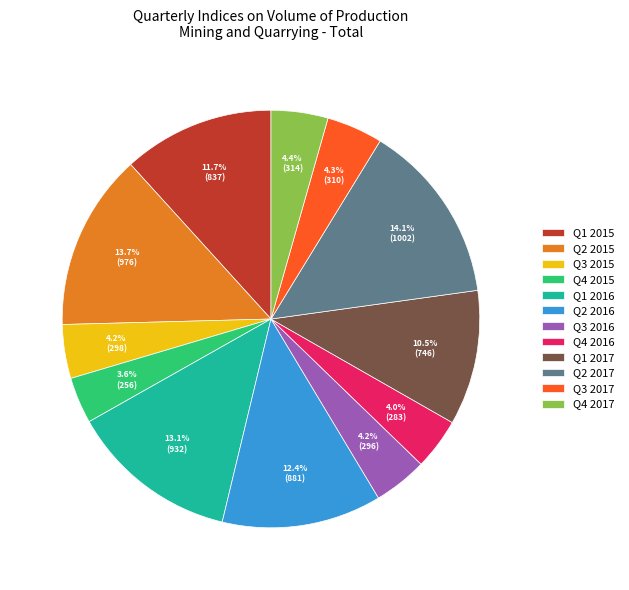

Is there any slice that represents more than half of the pie?

No